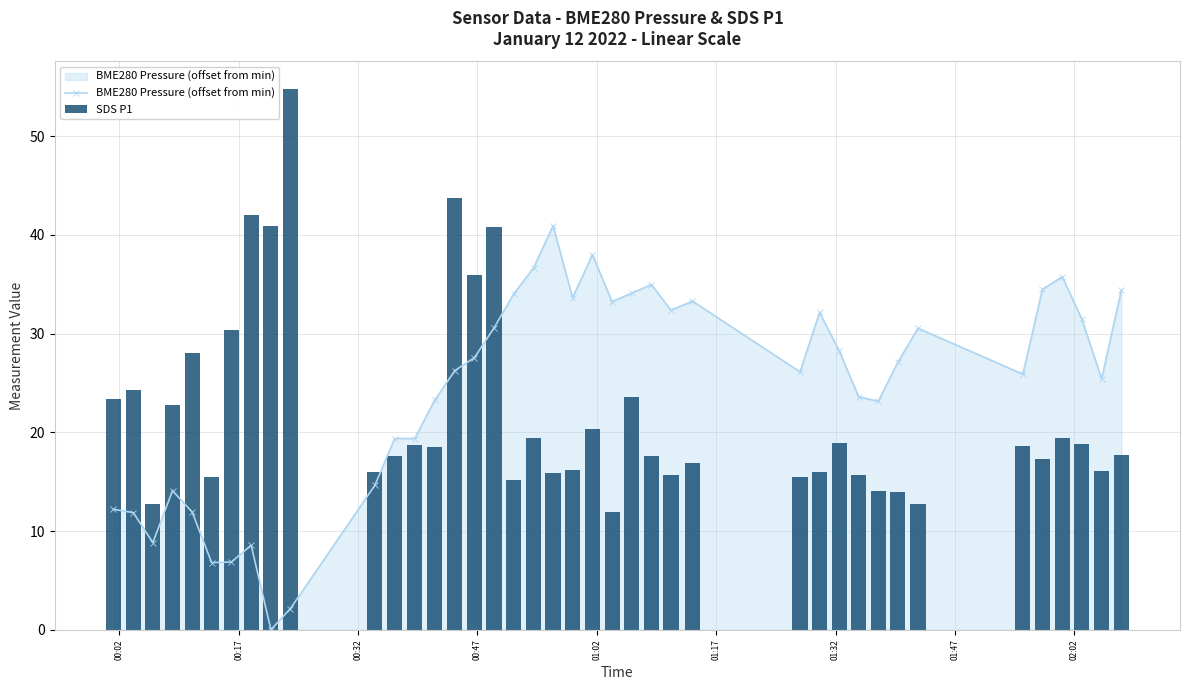

Which series has the largest range (max minus min)?

SDS P1